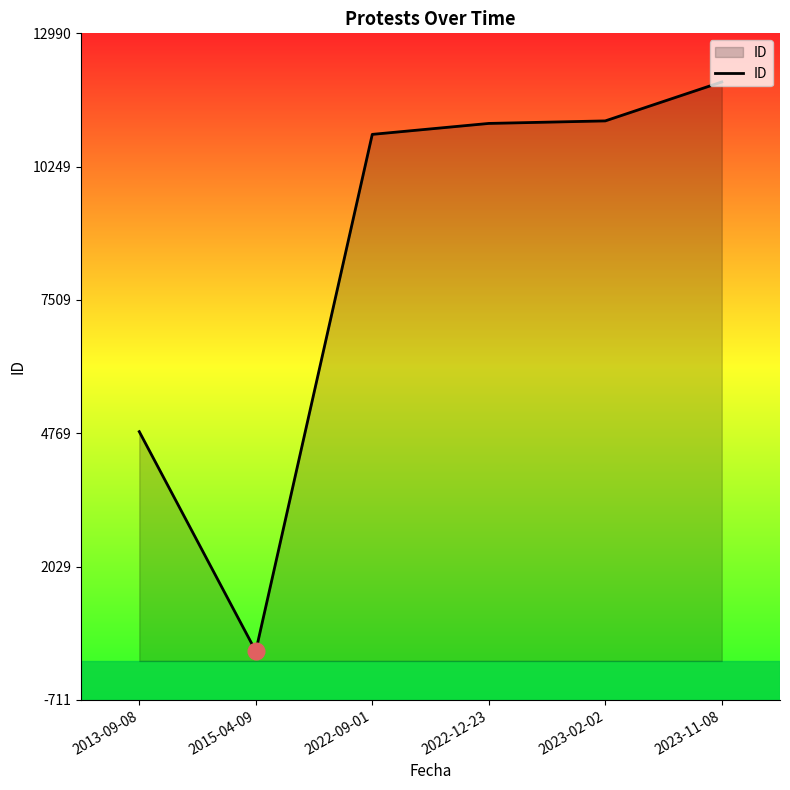

Is it true that the value at 2022-09-01 is 10913?

True